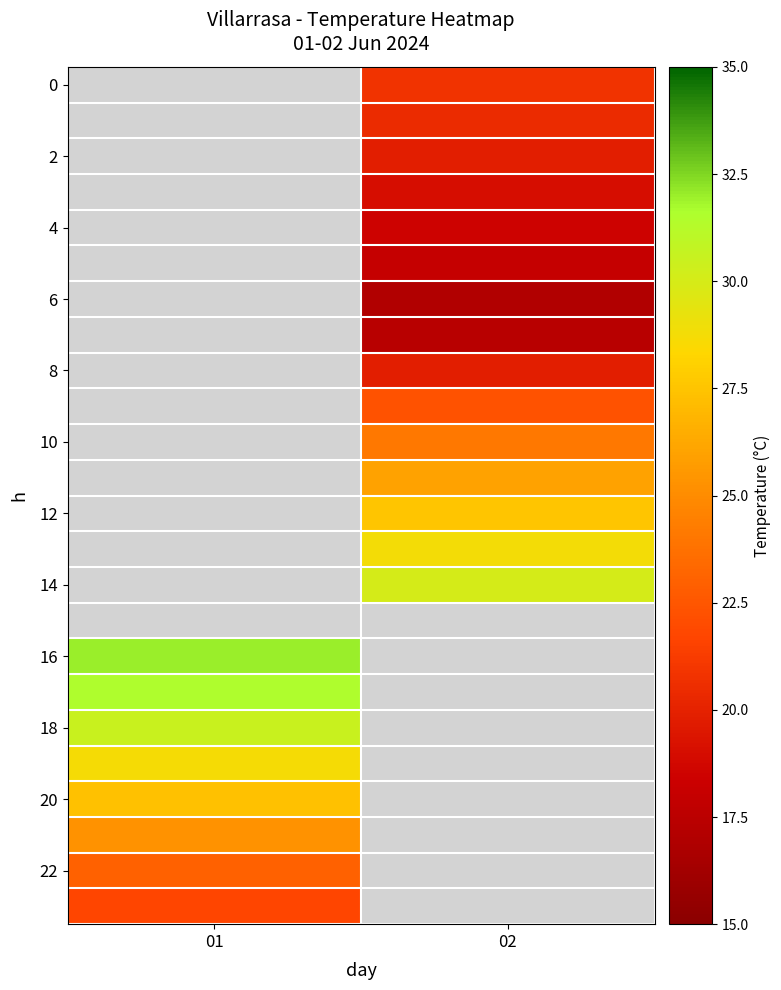

Which has a higher value, 02 or 01?

01